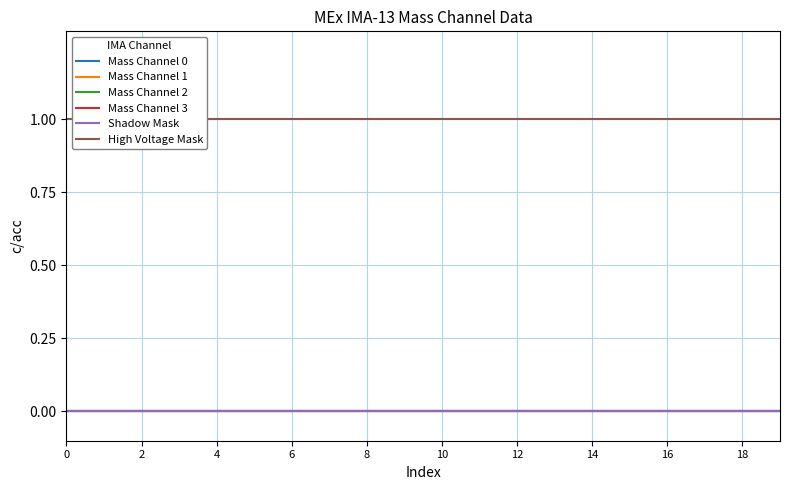

Reading left to right, list all the values displayed in this chart.

Mass Channel 0: 0	0	0	0	0	0	0	0	0	0	0	0	0	0	0	0	0	0	0	0
Mass Channel 1: 0	0	0	0	0	0	0	0	0	0	0	0	0	0	0	0	0	0	0	0
Mass Channel 2: 0	0	0	0	0	0	0	0	0	0	0	0	0	0	0	0	0	0	0	0
Mass Channel 3: 0	0	0	0	0	0	0	0	0	0	0	0	0	0	0	0	0	0	0	0
Shadow Mask: 0	0	0	0	0	0	0	0	0	0	0	0	0	0	0	0	0	0	0	0
High Voltage Mask: 1	1	1	1	1	1	1	1	1	1	1	1	1	1	1	1	1	1	1	1